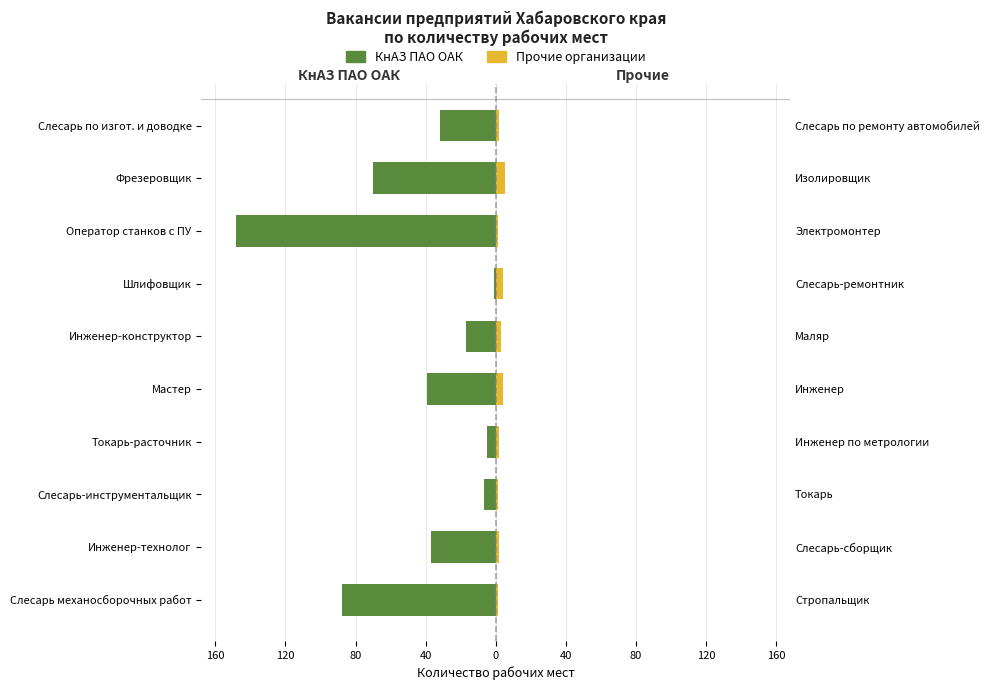

How many groups of bars are there?

10